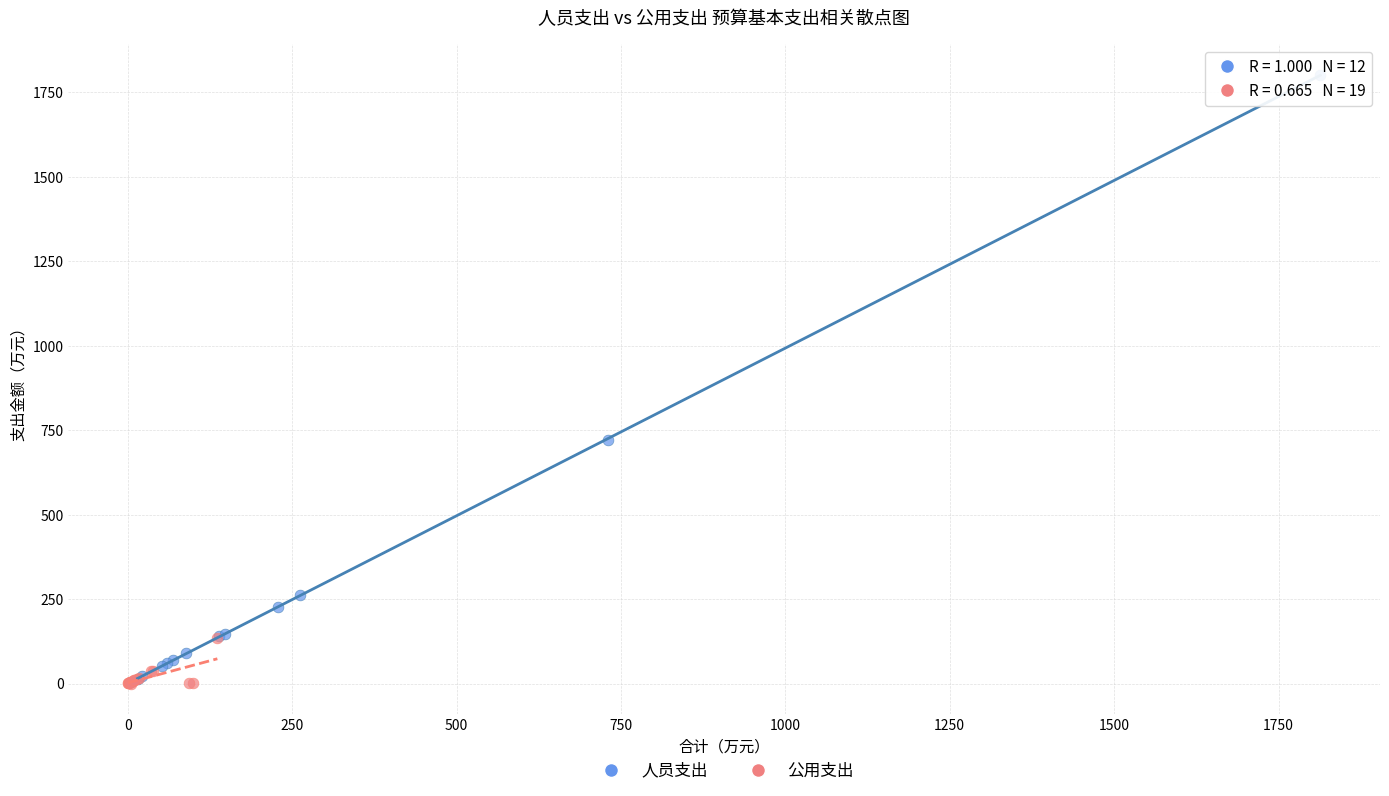

Which series has the widest spread of Y values?

人员支出